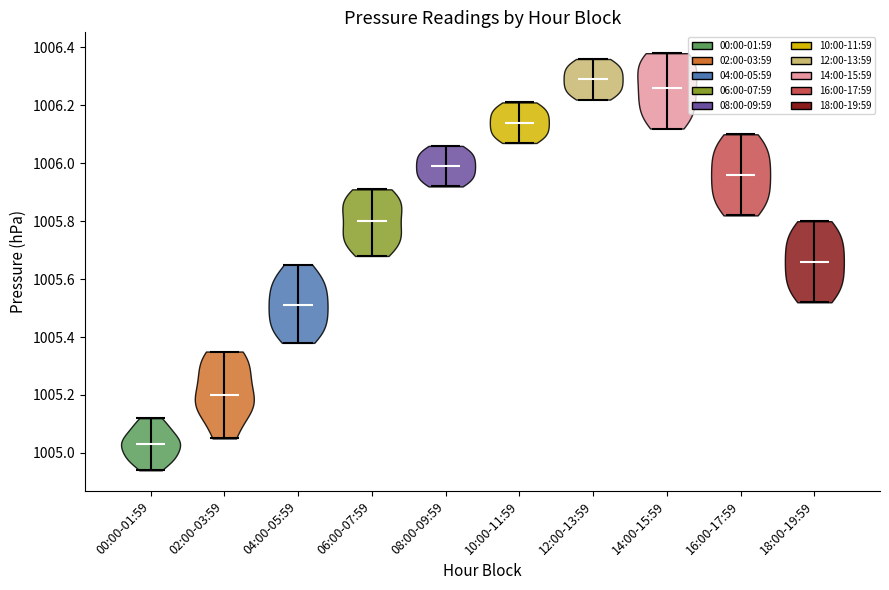

What is the highest point the violin for 16:00-17:59 reaches on the y-axis? The values are not printed on the chart, so give them approximately, as read against the axis.

1006.10